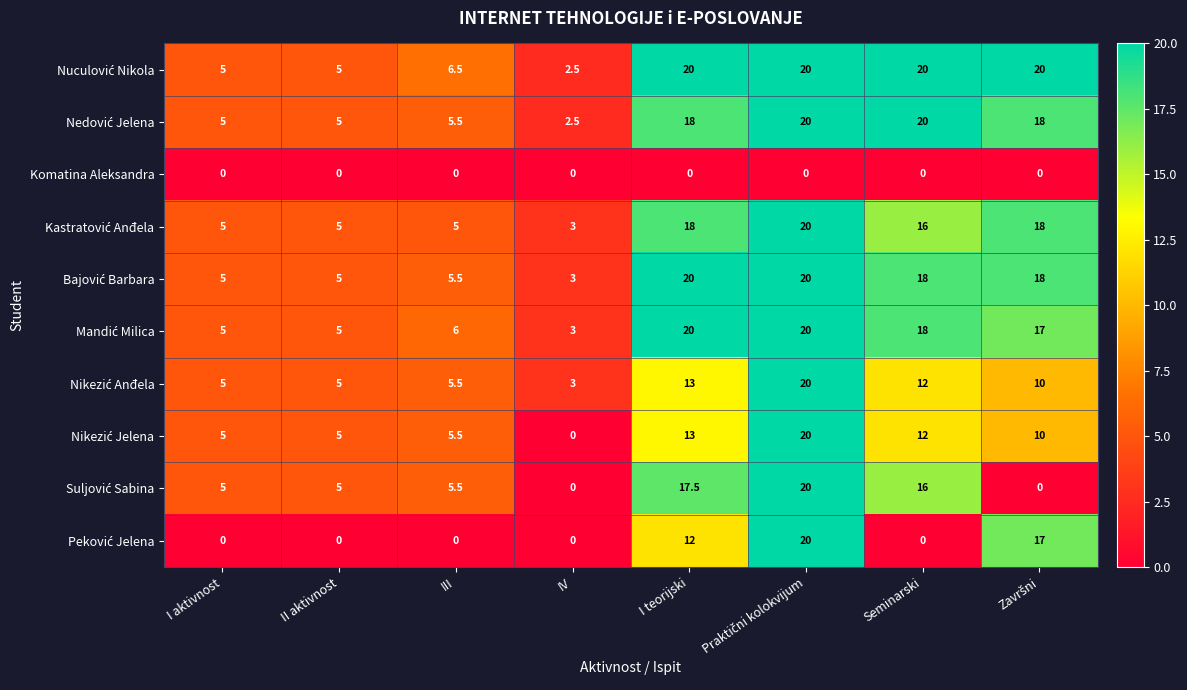

What is the greatest value displayed?

20.0